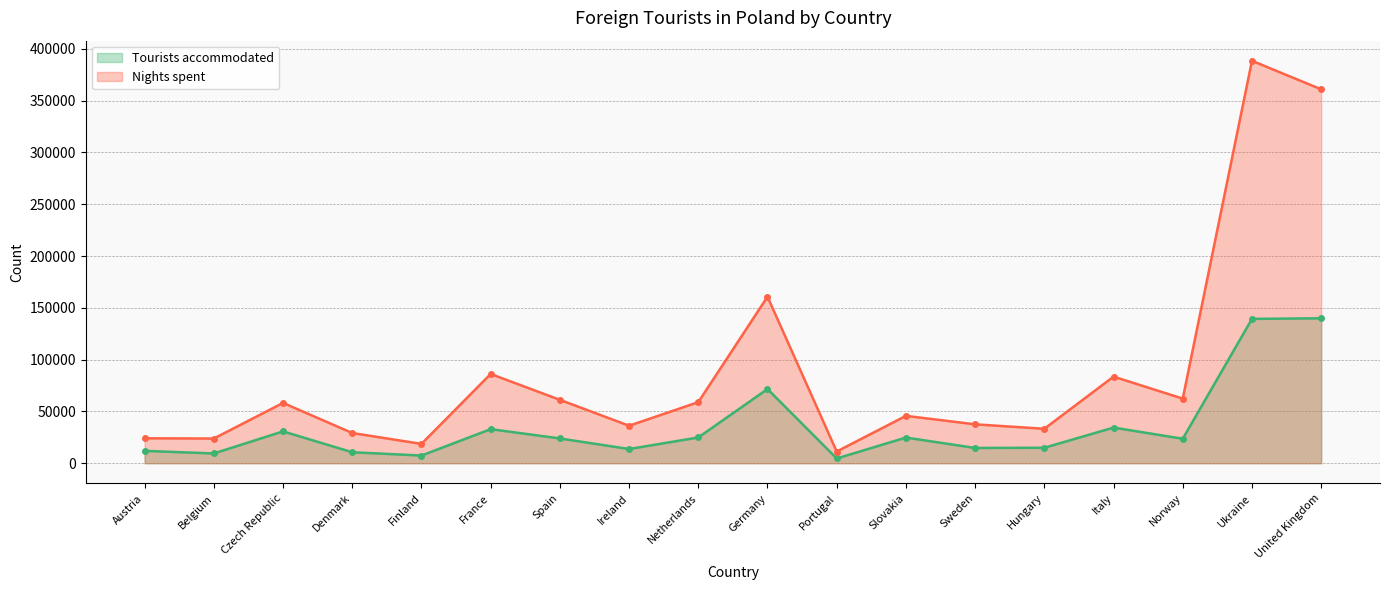

What is the lowest value of the Tourists accommodated series?

4612